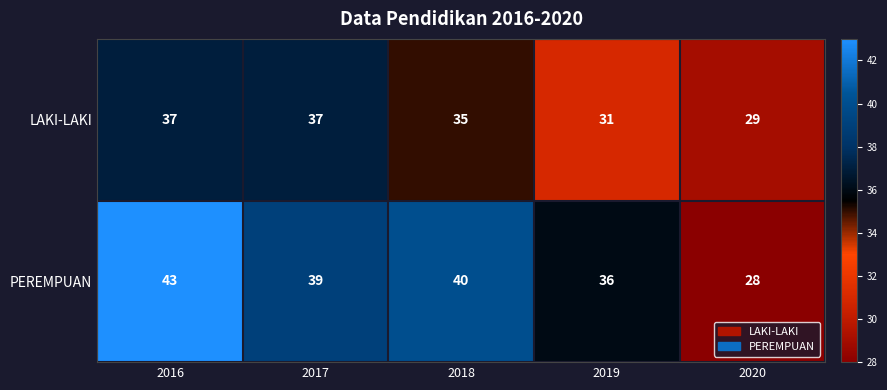

Count the LAKI-LAKI values in the range 31 to 37.

4